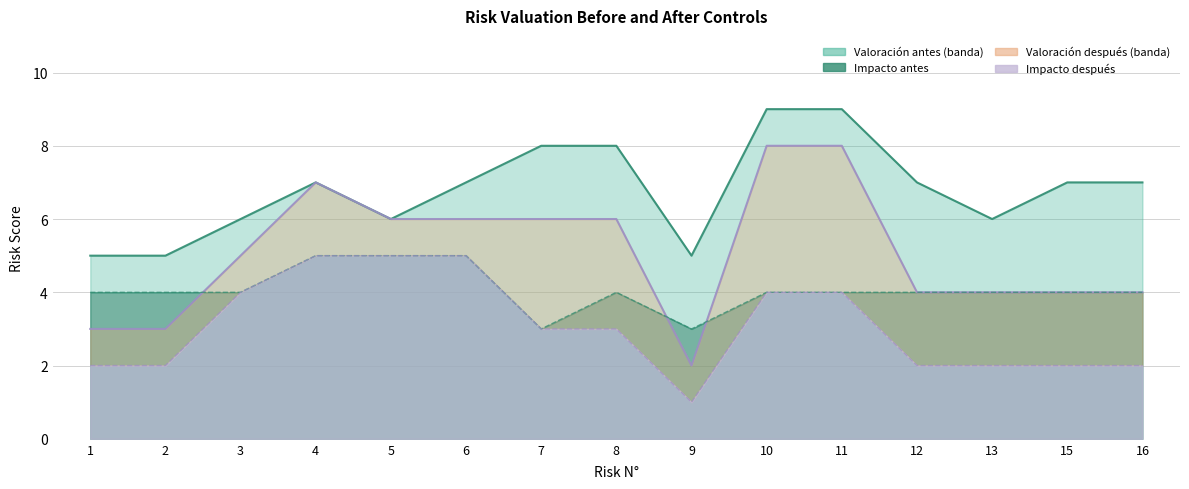

True or false: Impacto despues and Impacto antes intersect in this chart.

False